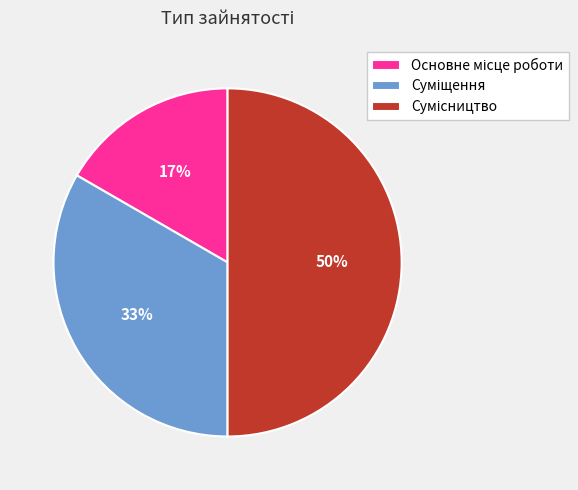

To the nearest percent, what is the difference between the largest and smallest slice percentages?

33%